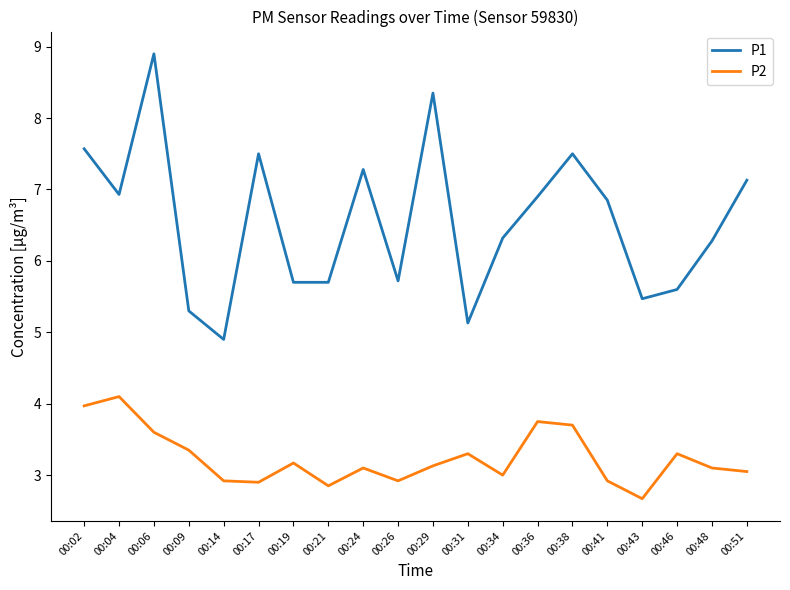

How many lines are shown in the chart?

2